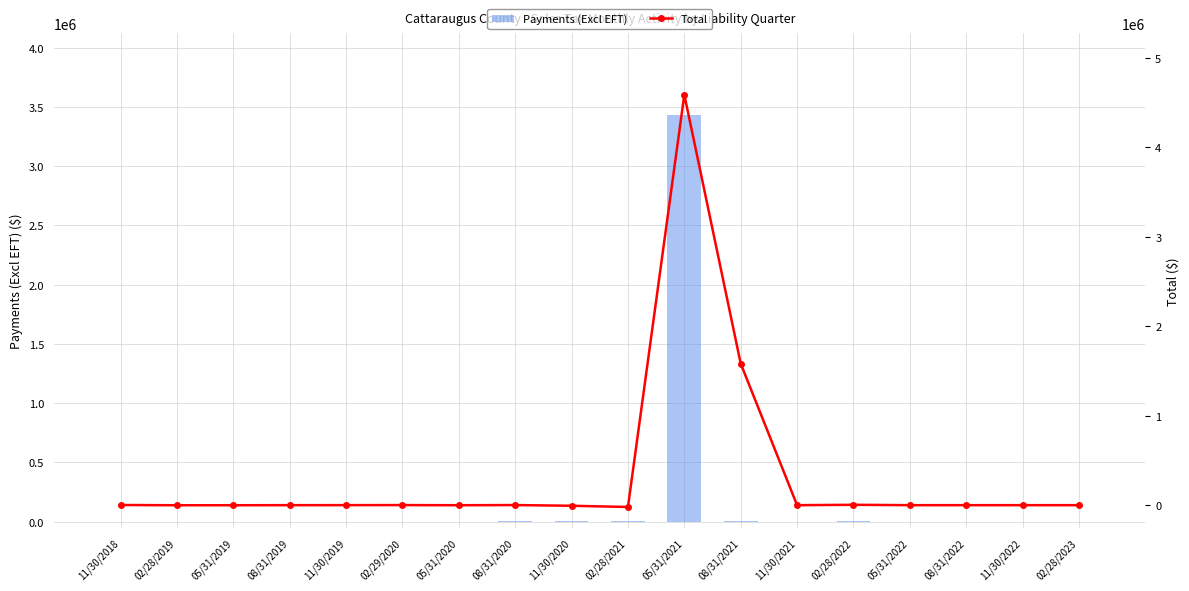

Rank the categories by Payments (Excl EFT) value from highest to lowest.

05/31/2021, 02/28/2021, 08/31/2021, 02/28/2022, 11/30/2020, 08/31/2020, 11/30/2018, 05/31/2019, 02/28/2019, 05/31/2020, 02/29/2020, 08/31/2019, 11/30/2019, 11/30/2021, 05/31/2022, 08/31/2022, 11/30/2022, 02/28/2023